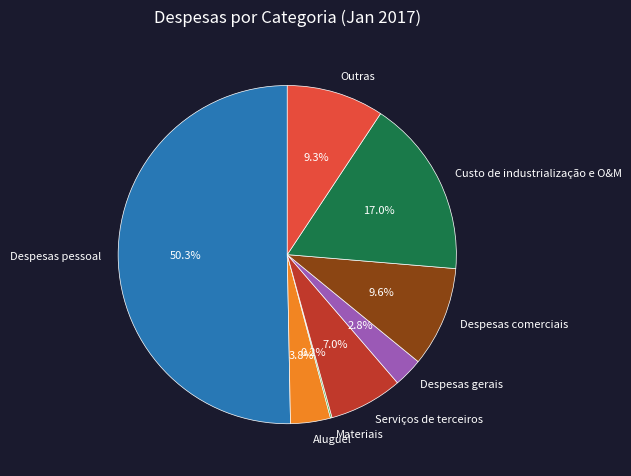

What is the largest slice in the pie chart?

Despesas pessoal